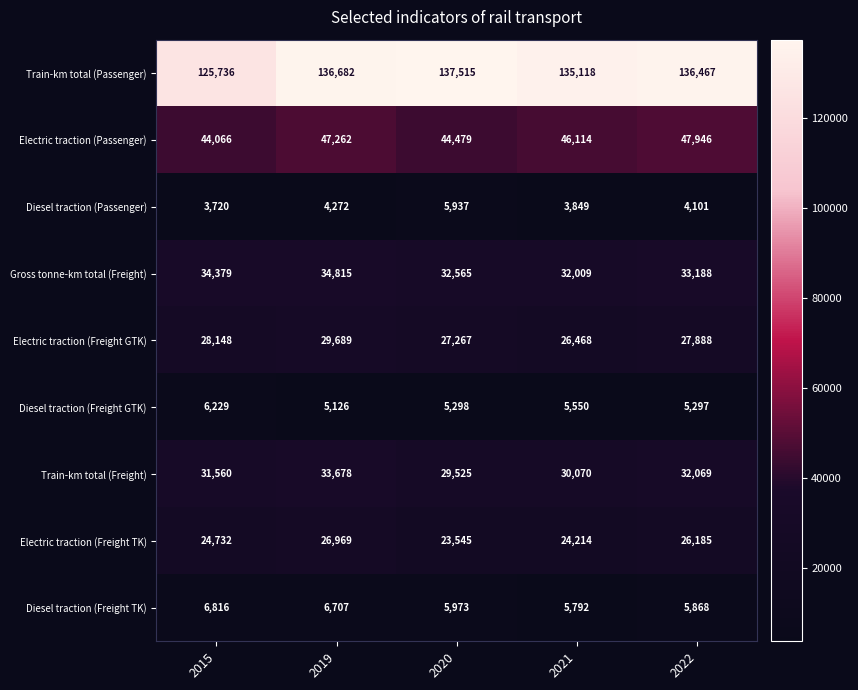

What is the greatest value displayed?

137515